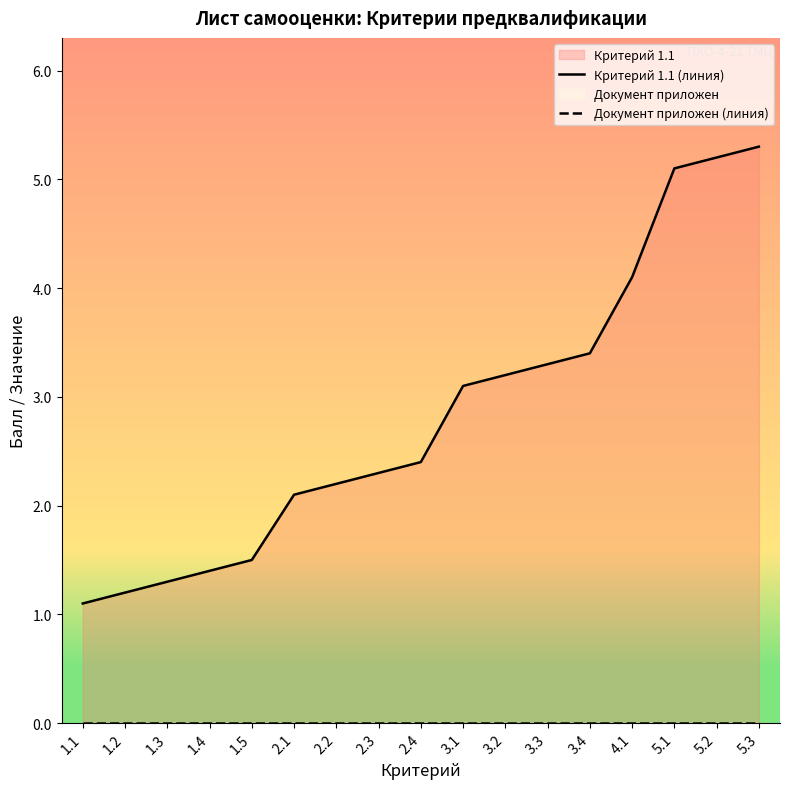

What is the difference between the highest and lowest values at 2.4?

2.4